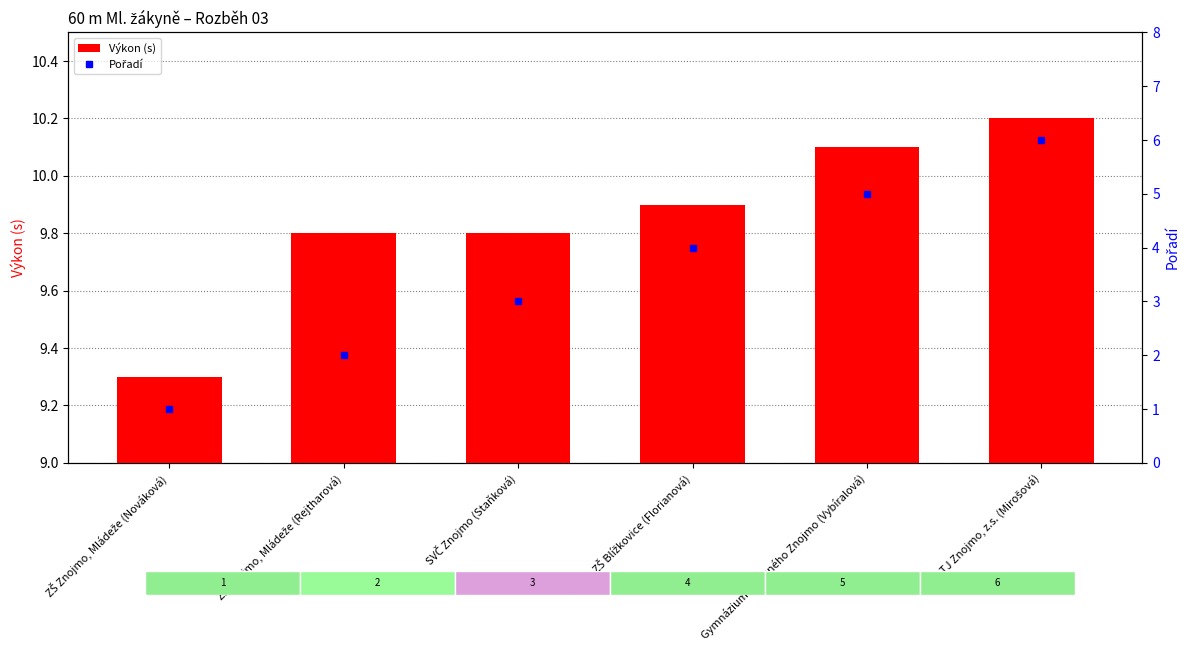

What is the label of the 3rd bar from the right?

TJ při ZŠ Blížkovice (Florianová)